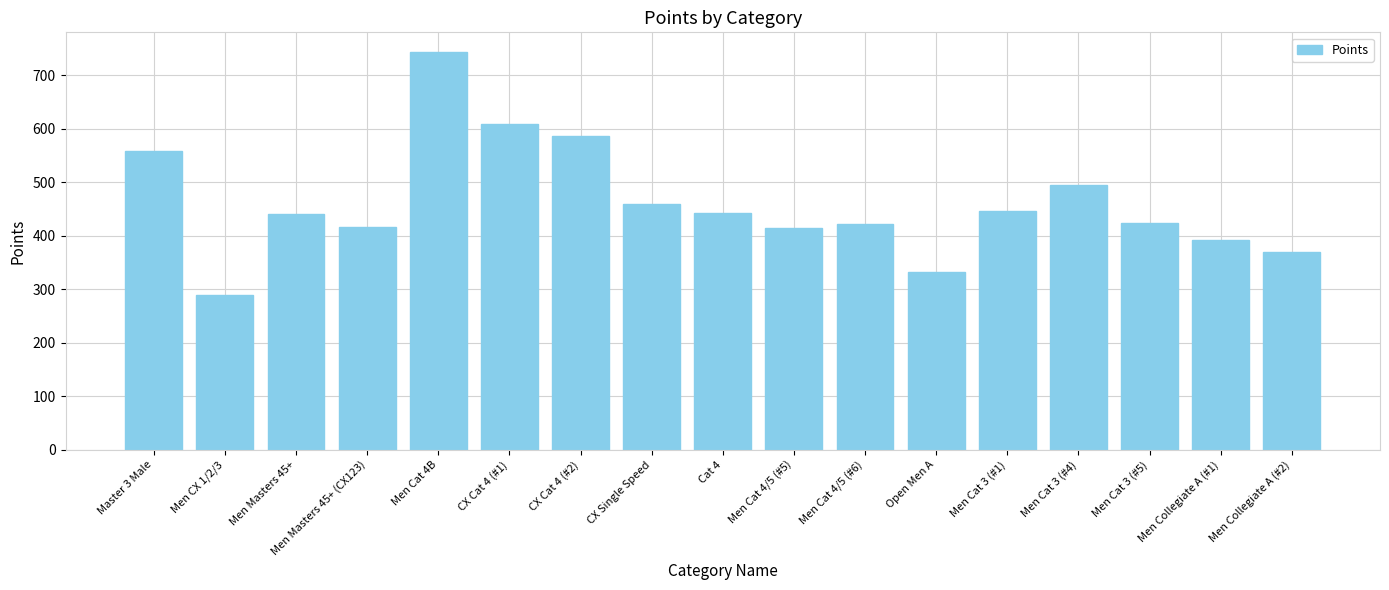

What position from the right is Men Cat 4B?

13